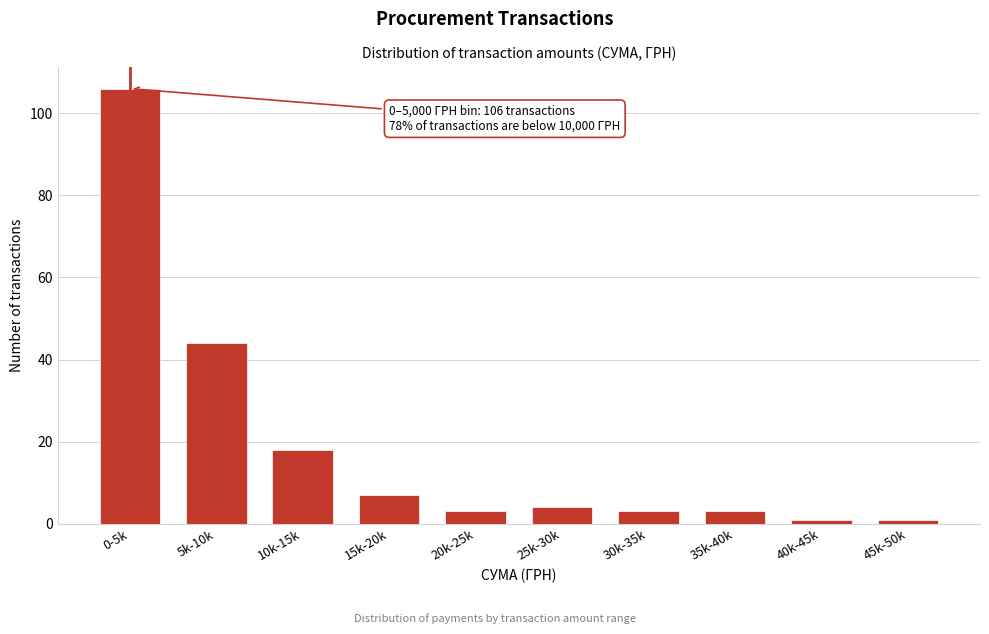

Reading left to right, what are all the values shown in this chart?

0-5k=106	5k-10k=44	10k-15k=18	15k-20k=7	20k-25k=3	25k-30k=4	30k-35k=3	35k-40k=3	40k-45k=1	45k-50k=1